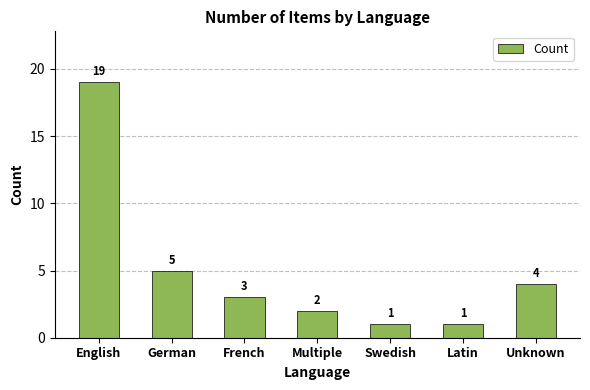

How many bars are there in total?

7